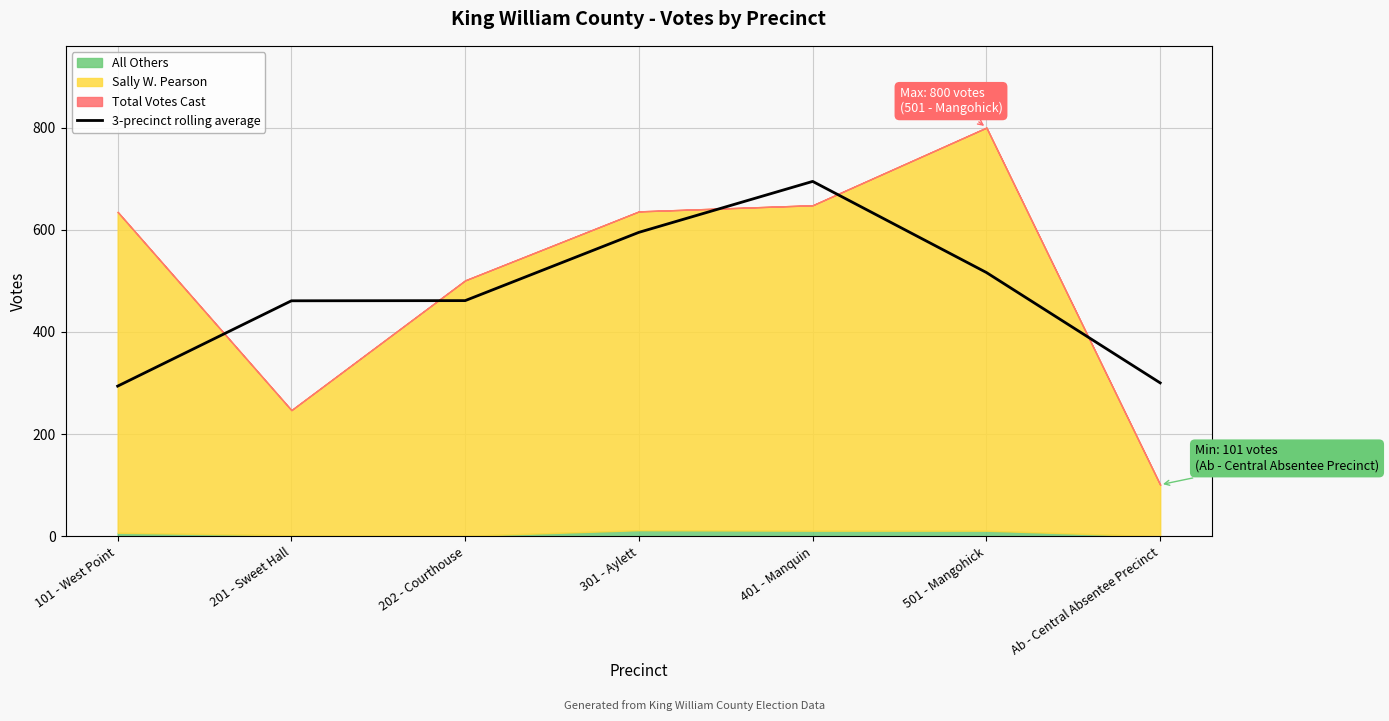

Between 101 - West Point and 401 - Manquin, which is larger?

401 - Manquin